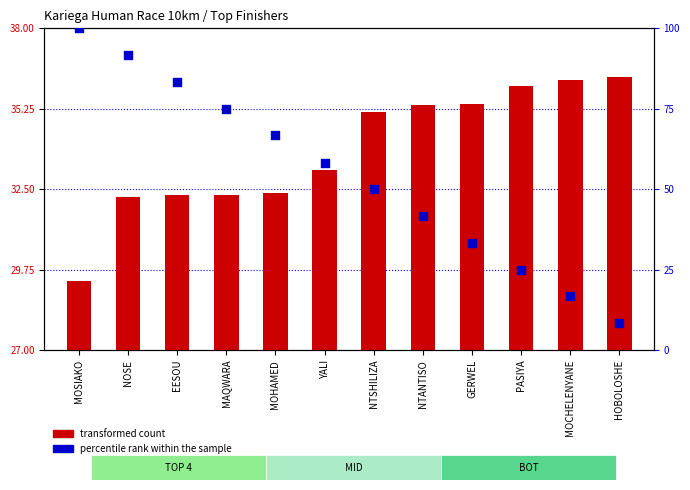

Which series has the largest Y range (max minus min)?

percentile rank within the sample